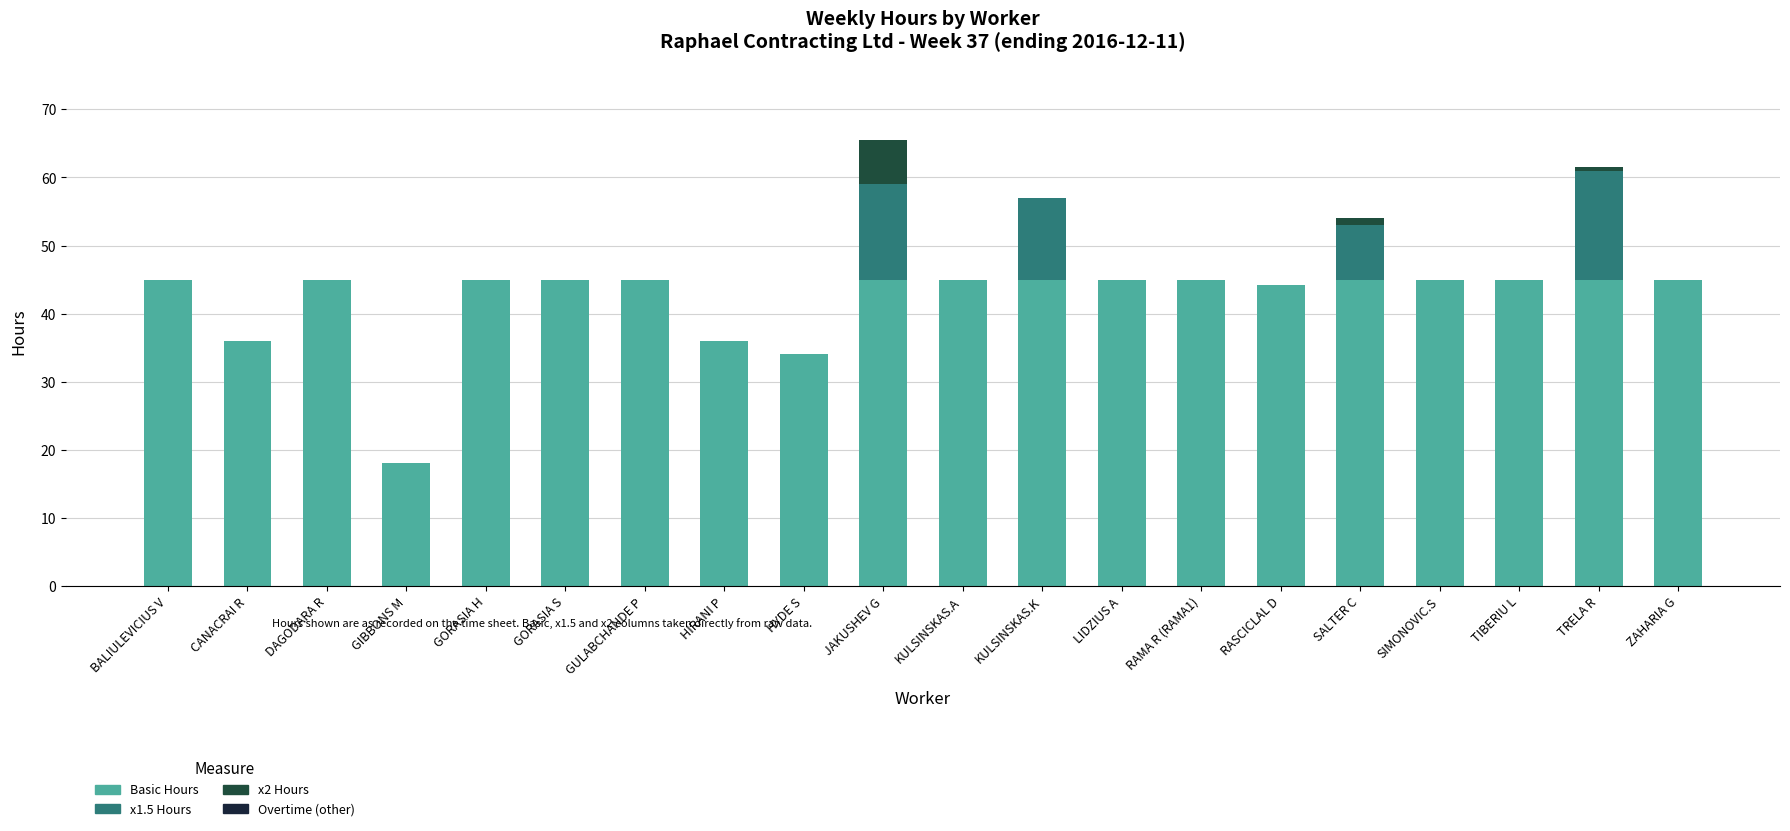

What is the total value across all series at TIBERIU L?

45.0